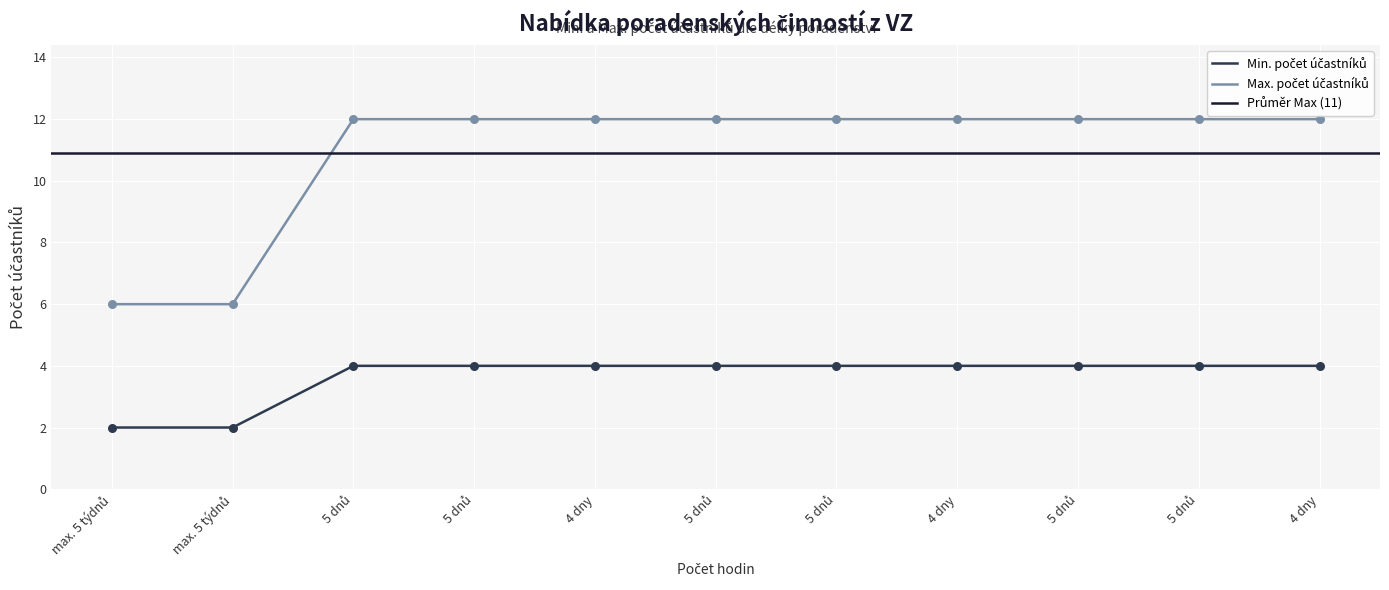

At which category is the sum across all series the highest?

5 dnů